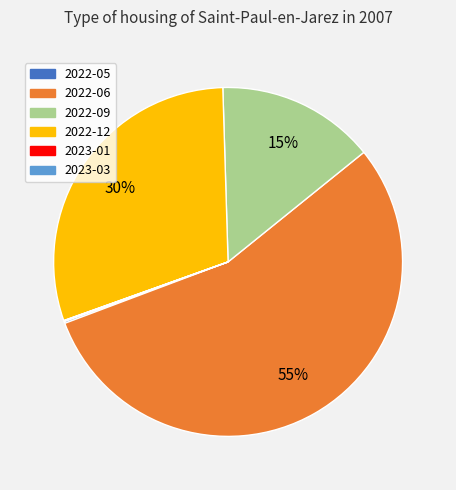

What percentage is the 2022-06 slice, to the nearest percent?

55%